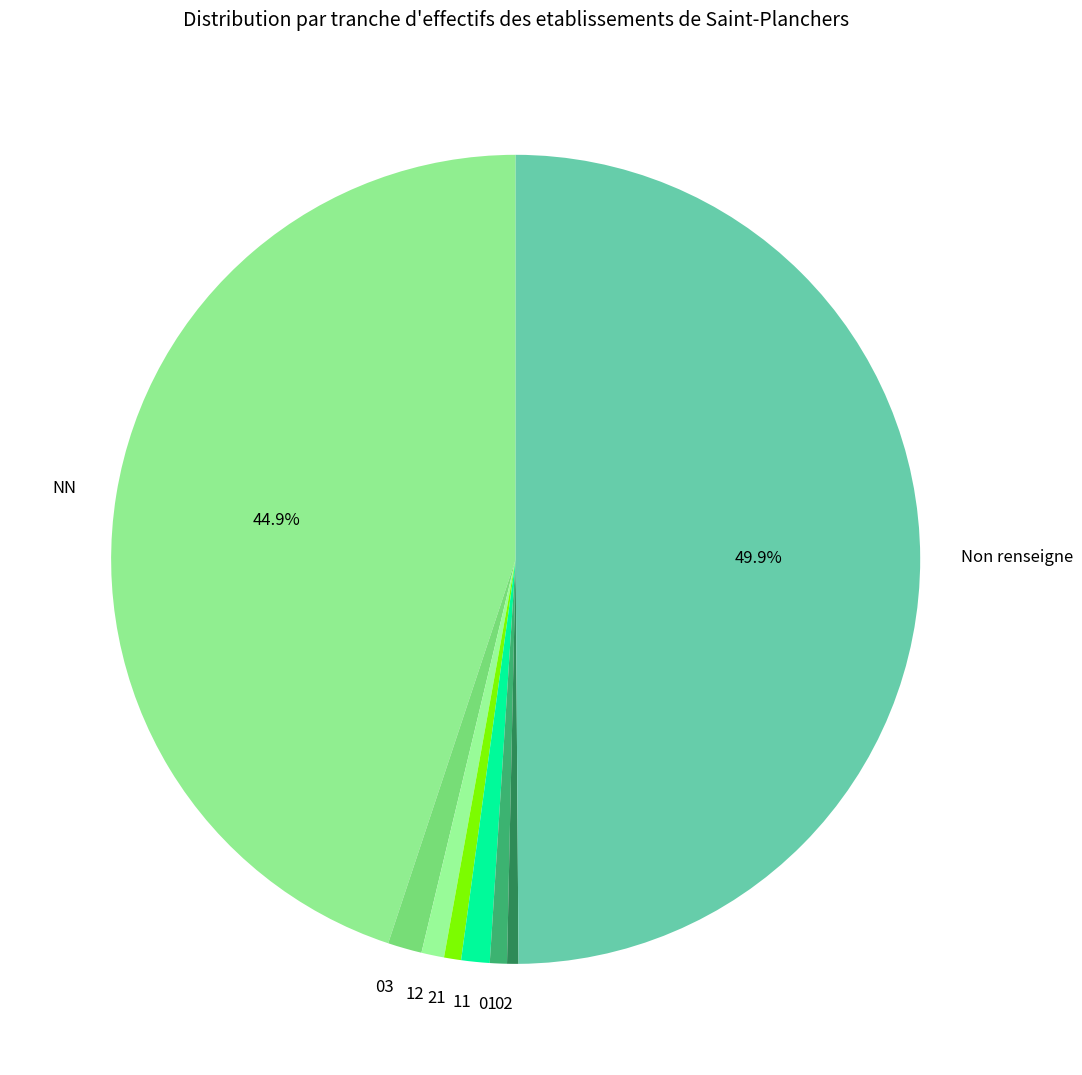

What percentage is the 11 slice, to the nearest percent?

1%